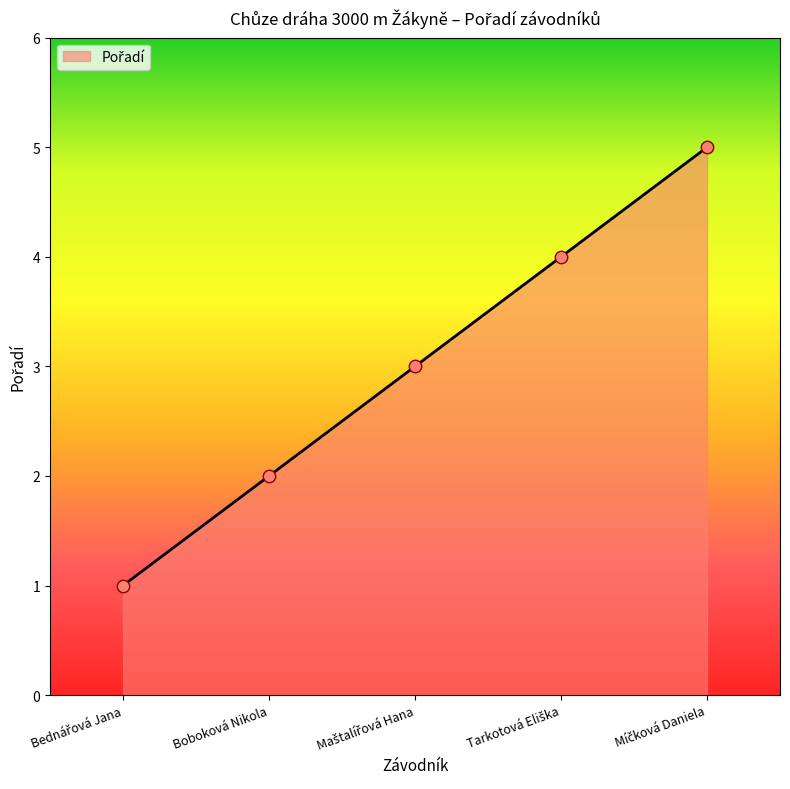

What is the maximum value shown in the chart?

5